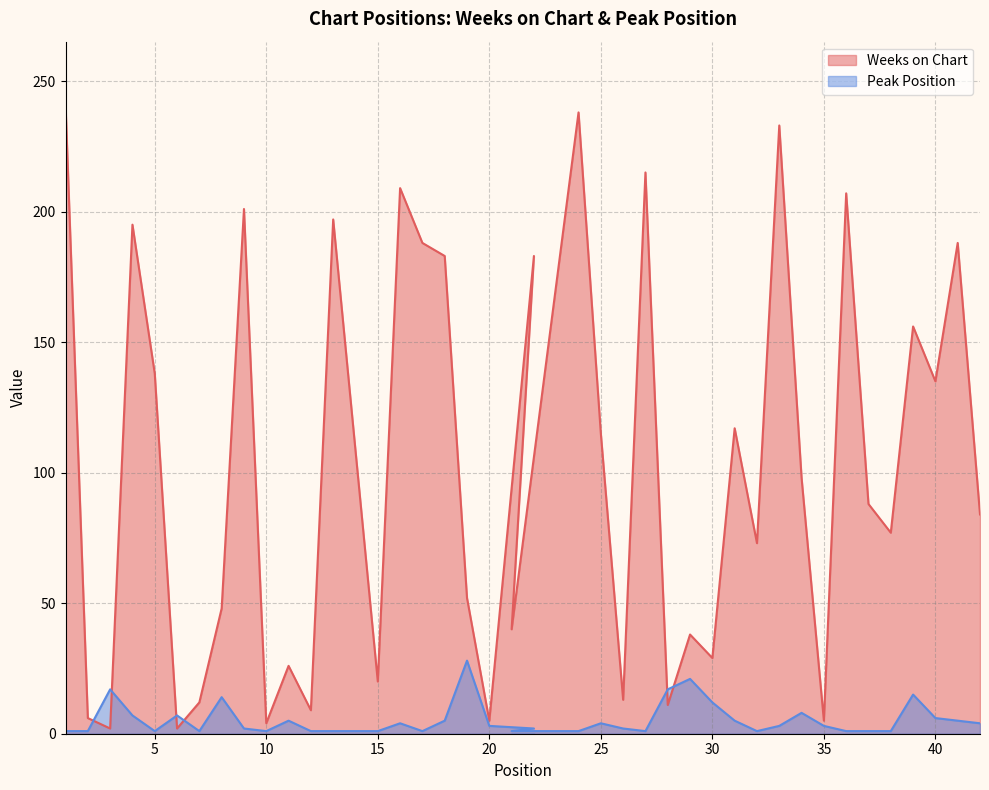

The value of Peak Position at 1 is 1. True or false?

True